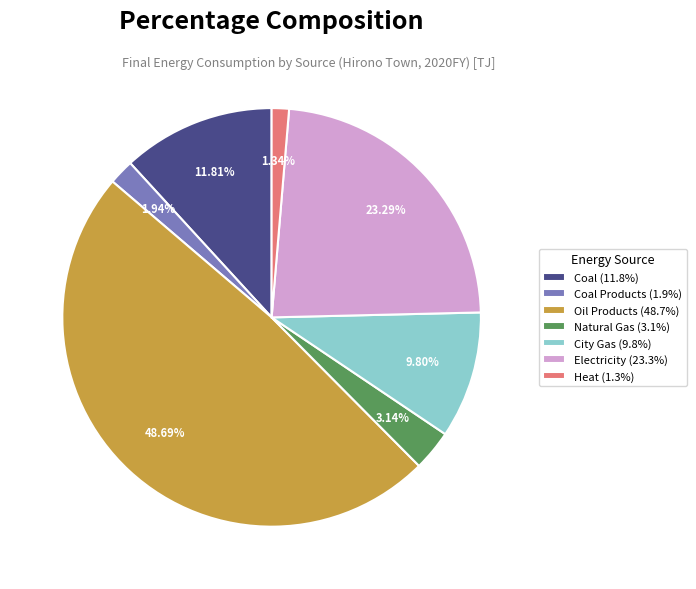

What is the smallest slice in the pie chart?

Heat (1.3%)